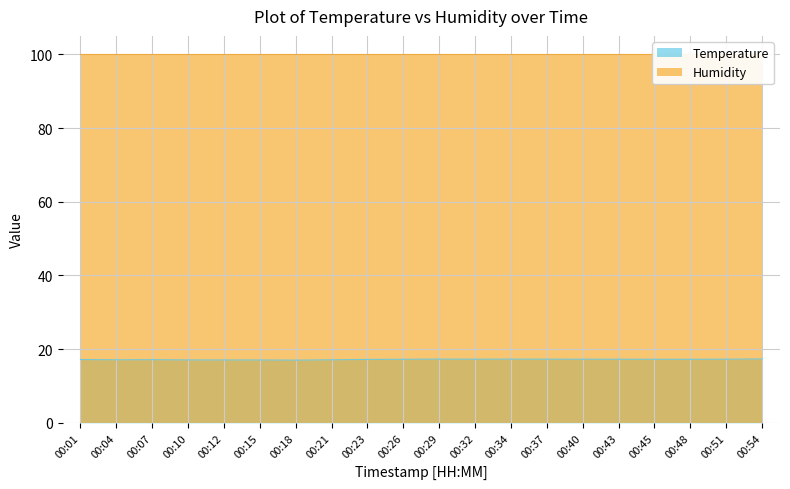

What is the difference between the second highest and minimum values?

0.3